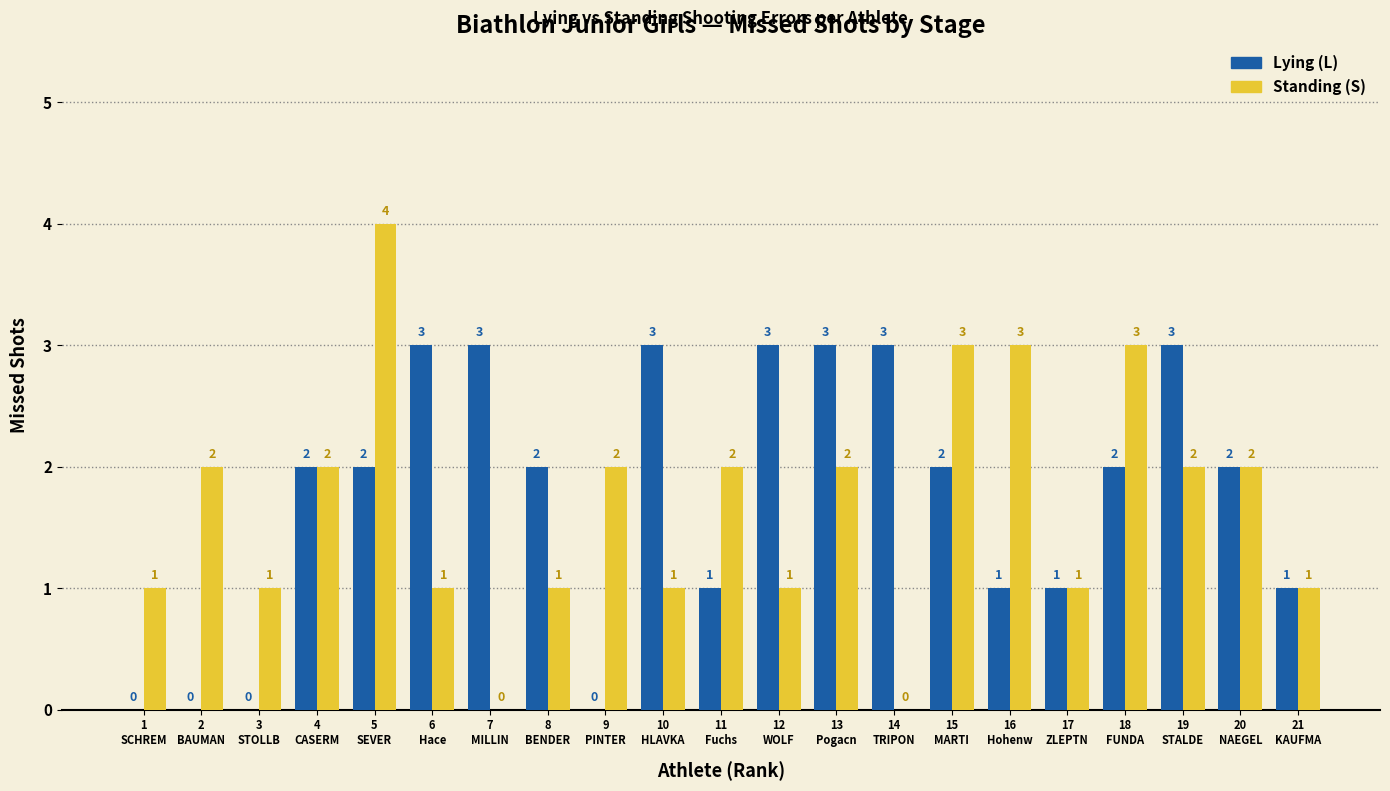

Which series has the largest total across all categories?

Lying (L)